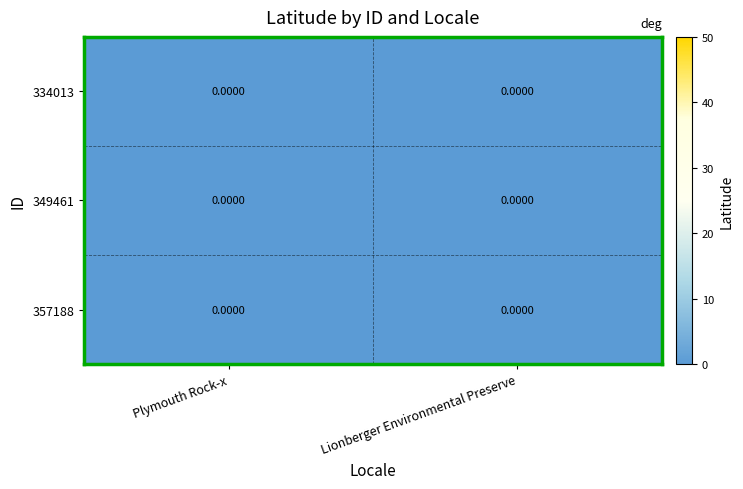

How many series are shown in this chart?

3